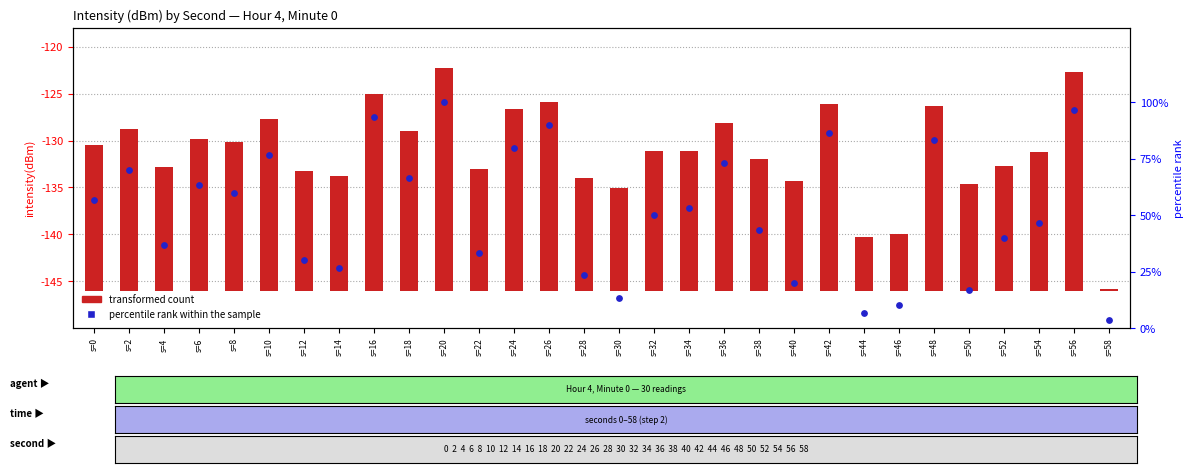

At which category is the sum across all series the highest?

s=20